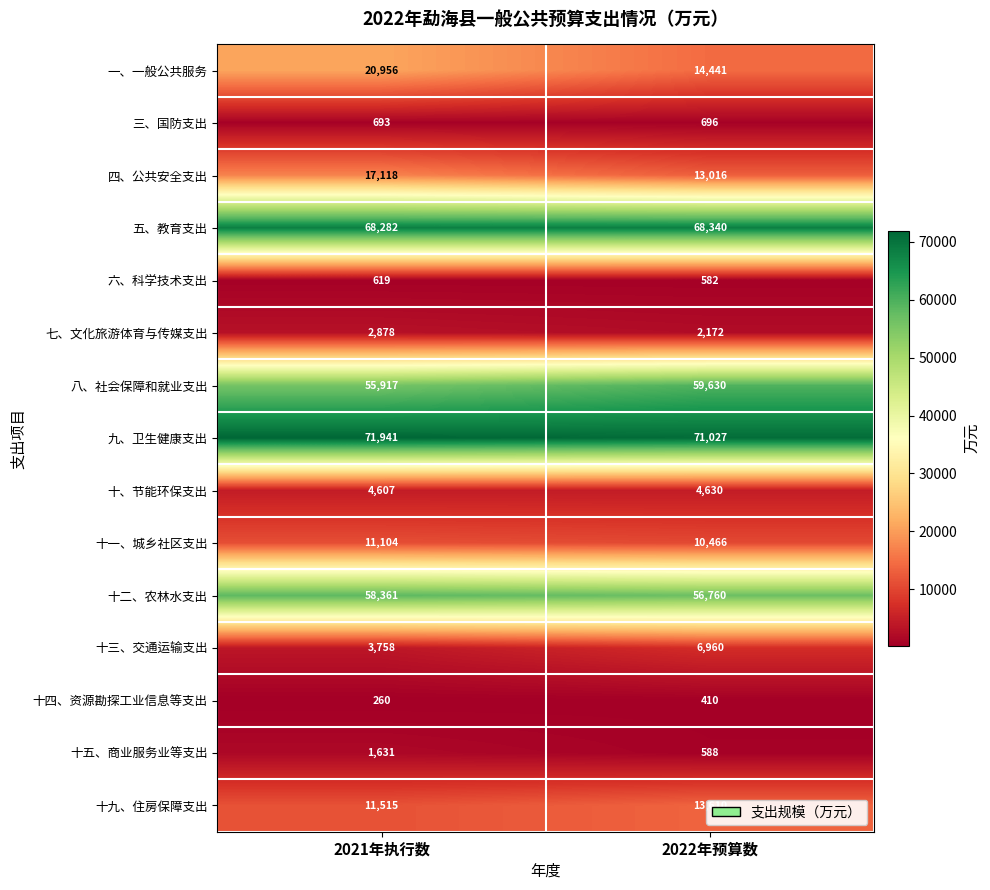

What is the greatest value displayed?

71941